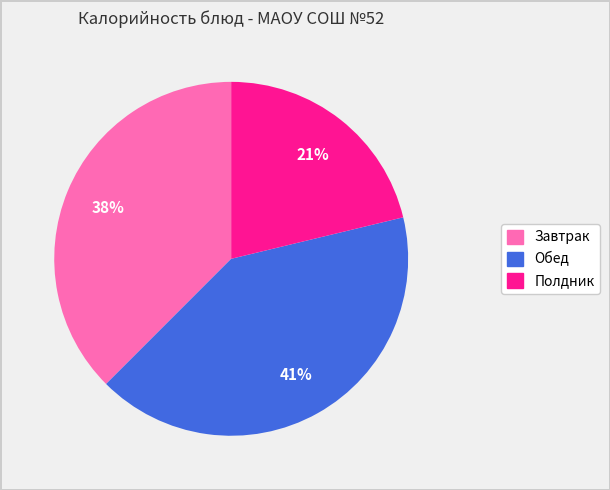

How many segments does this pie chart have?

3